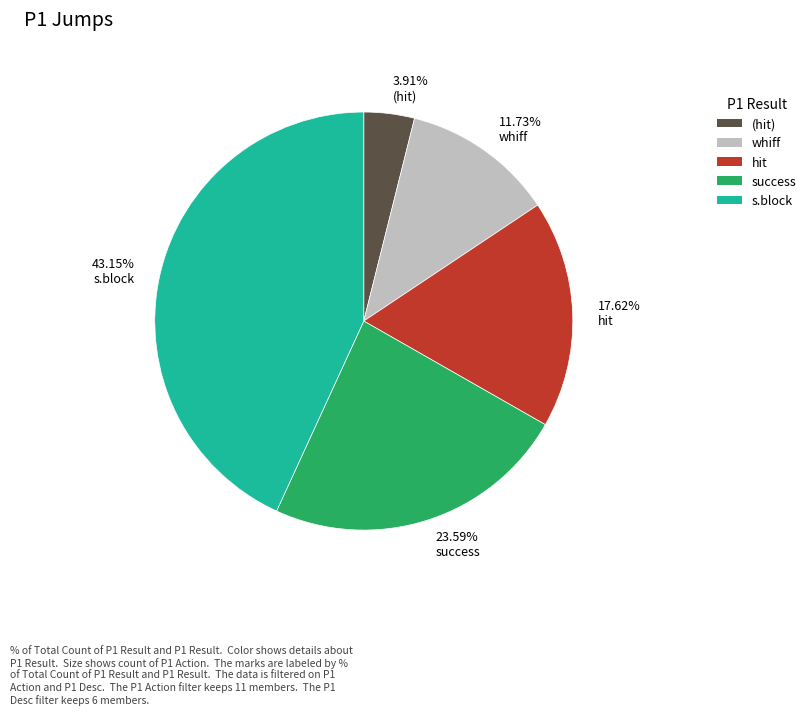

Is there a majority slice in this chart?

No